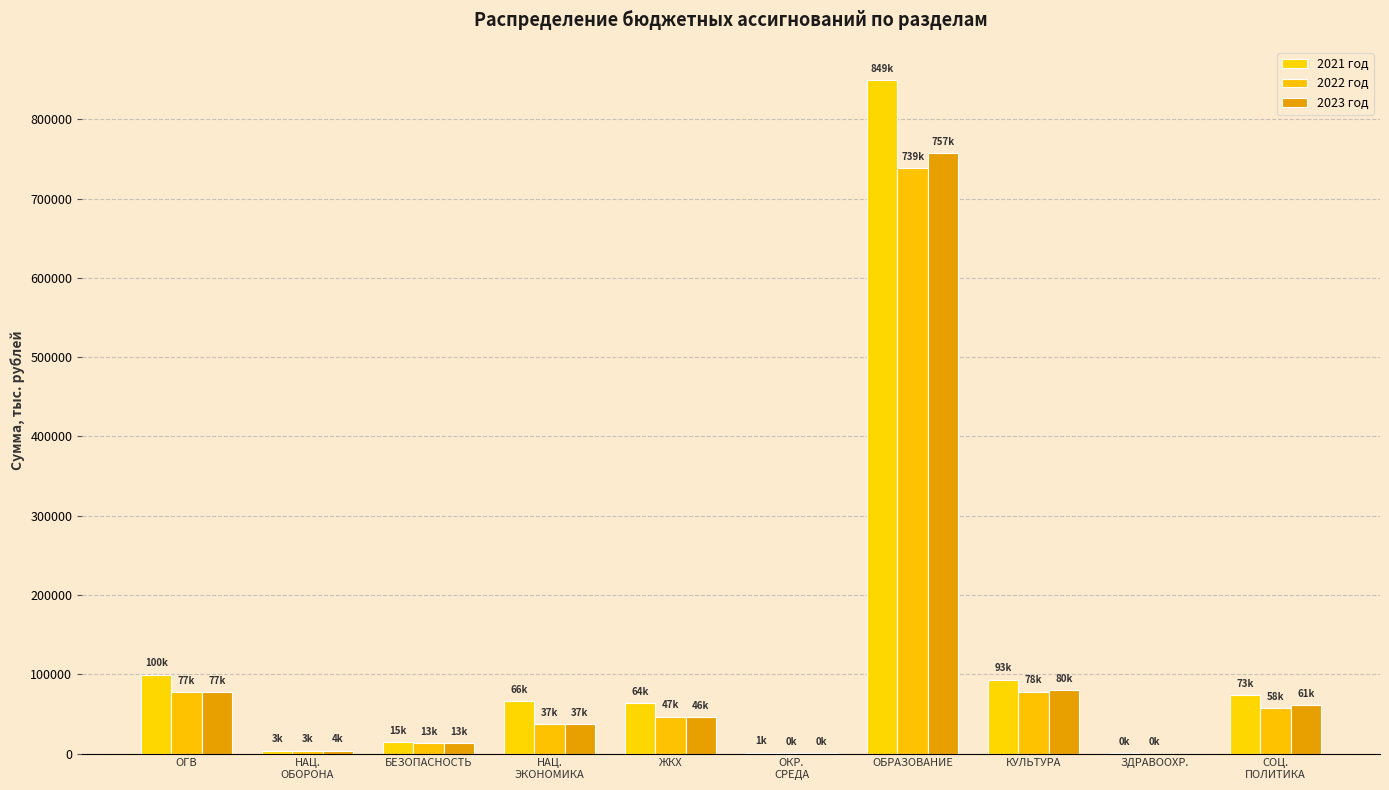

True or false: 2022 год has a value of 137373.4 at КУЛЬТУРА.

False